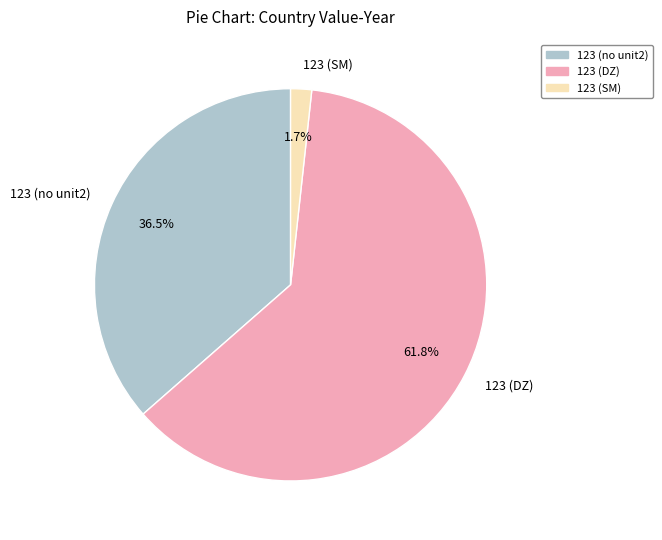

Rank the categories by value from lowest to highest.

123 (SM), 123 (no unit2), 123 (DZ)